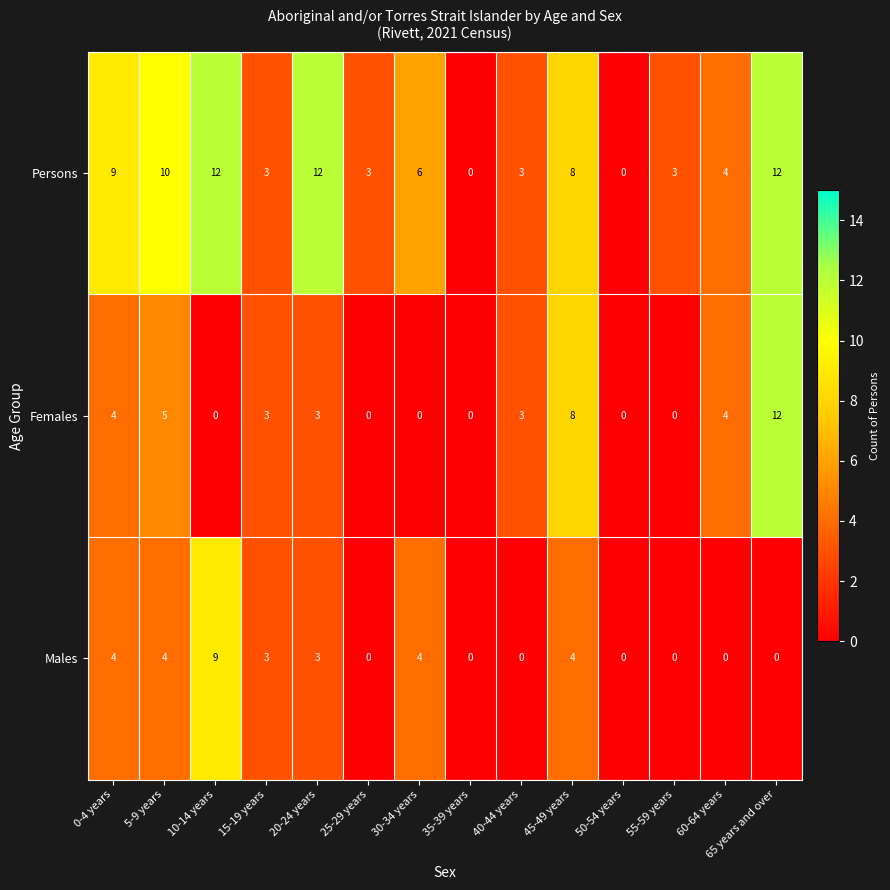

The value of Males at 60-64 years is 3. True or false?

False